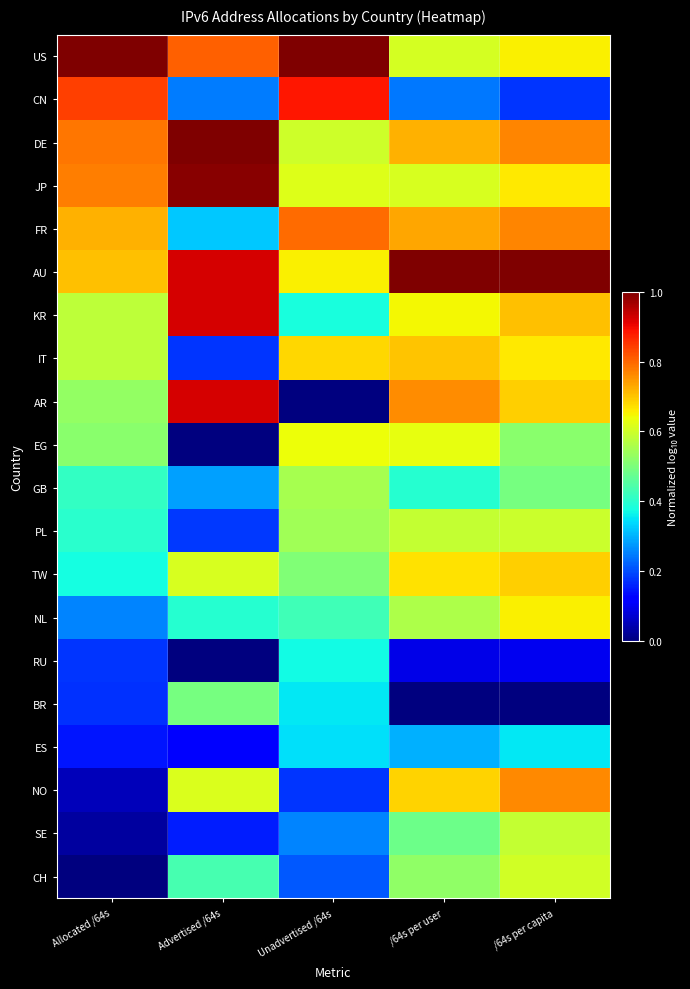

Reading left to right, list all the values displayed in this chart.

US: Allocated /64s=1.0	Advertised /64s=0.8	Unadvertised /64s=1.0	/64s per user=0.6	/64s per capita=0.7
CN: Allocated /64s=0.8	Advertised /64s=0.2	Unadvertised /64s=0.9	/64s per user=0.2	/64s per capita=0.2
DE: Allocated /64s=0.8	Advertised /64s=1.0	Unadvertised /64s=0.6	/64s per user=0.7	/64s per capita=0.8
JP: Allocated /64s=0.8	Advertised /64s=1.0	Unadvertised /64s=0.6	/64s per user=0.6	/64s per capita=0.7
FR: Allocated /64s=0.7	Advertised /64s=0.3	Unadvertised /64s=0.8	/64s per user=0.7	/64s per capita=0.8
AU: Allocated /64s=0.7	Advertised /64s=0.9	Unadvertised /64s=0.7	/64s per user=1.0	/64s per capita=1.0
KR: Allocated /64s=0.6	Advertised /64s=0.9	Unadvertised /64s=0.4	/64s per user=0.6	/64s per capita=0.7
IT: Allocated /64s=0.6	Advertised /64s=0.2	Unadvertised /64s=0.7	/64s per user=0.7	/64s per capita=0.7
AR: Allocated /64s=0.5	Advertised /64s=0.9	Unadvertised /64s=0.0	/64s per user=0.8	/64s per capita=0.7
EG: Allocated /64s=0.5	Advertised /64s=0.0	Unadvertised /64s=0.6	/64s per user=0.6	/64s per capita=0.5
GB: Allocated /64s=0.4	Advertised /64s=0.3	Unadvertised /64s=0.6	/64s per user=0.4	/64s per capita=0.5
PL: Allocated /64s=0.4	Advertised /64s=0.2	Unadvertised /64s=0.5	/64s per user=0.6	/64s per capita=0.6
TW: Allocated /64s=0.4	Advertised /64s=0.6	Unadvertised /64s=0.5	/64s per user=0.7	/64s per capita=0.7
NL: Allocated /64s=0.3	Advertised /64s=0.4	Unadvertised /64s=0.4	/64s per user=0.6	/64s per capita=0.7
RU: Allocated /64s=0.2	Advertised /64s=0.0	Unadvertised /64s=0.4	/64s per user=0.1	/64s per capita=0.1
BR: Allocated /64s=0.2	Advertised /64s=0.5	Unadvertised /64s=0.4	/64s per user=0.0	/64s per capita=0.0
ES: Allocated /64s=0.1	Advertised /64s=0.1	Unadvertised /64s=0.3	/64s per user=0.3	/64s per capita=0.4
NO: Allocated /64s=0.1	Advertised /64s=0.6	Unadvertised /64s=0.2	/64s per user=0.7	/64s per capita=0.8
SE: Allocated /64s=0.0	Advertised /64s=0.2	Unadvertised /64s=0.3	/64s per user=0.5	/64s per capita=0.6
CH: Allocated /64s=0.0	Advertised /64s=0.4	Unadvertised /64s=0.2	/64s per user=0.5	/64s per capita=0.6